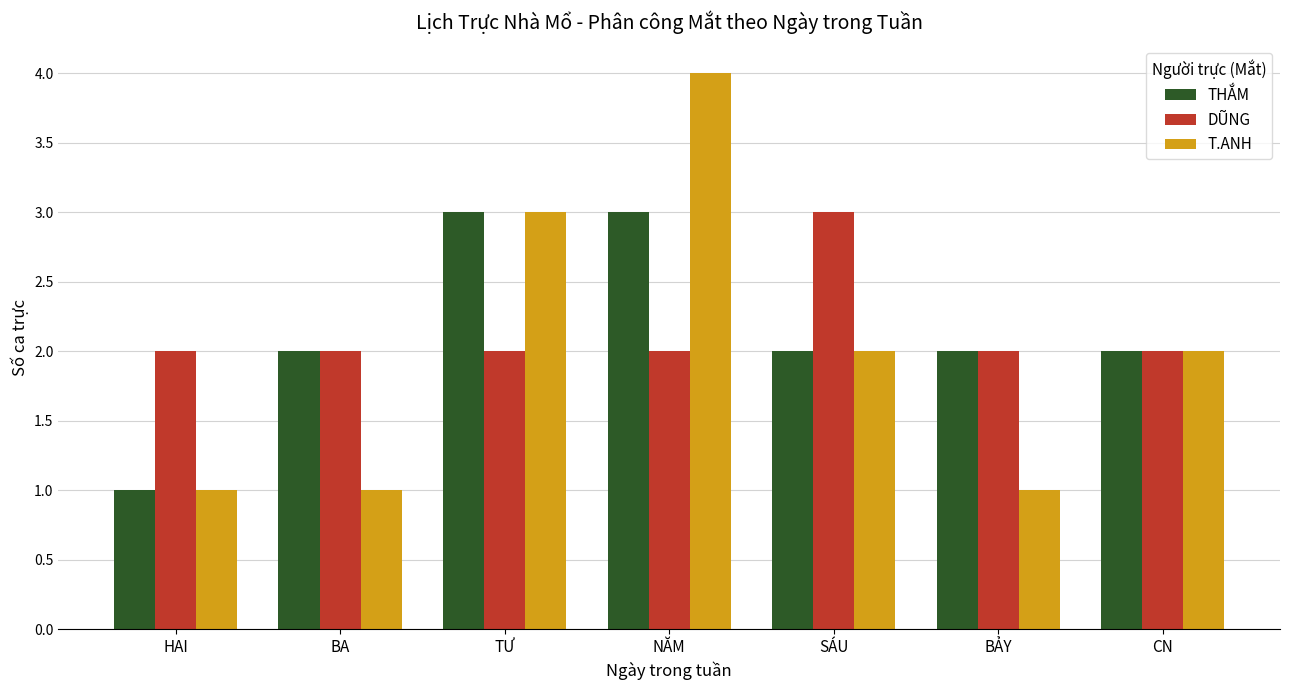

At which category is the sum across all series the highest?

NĂM